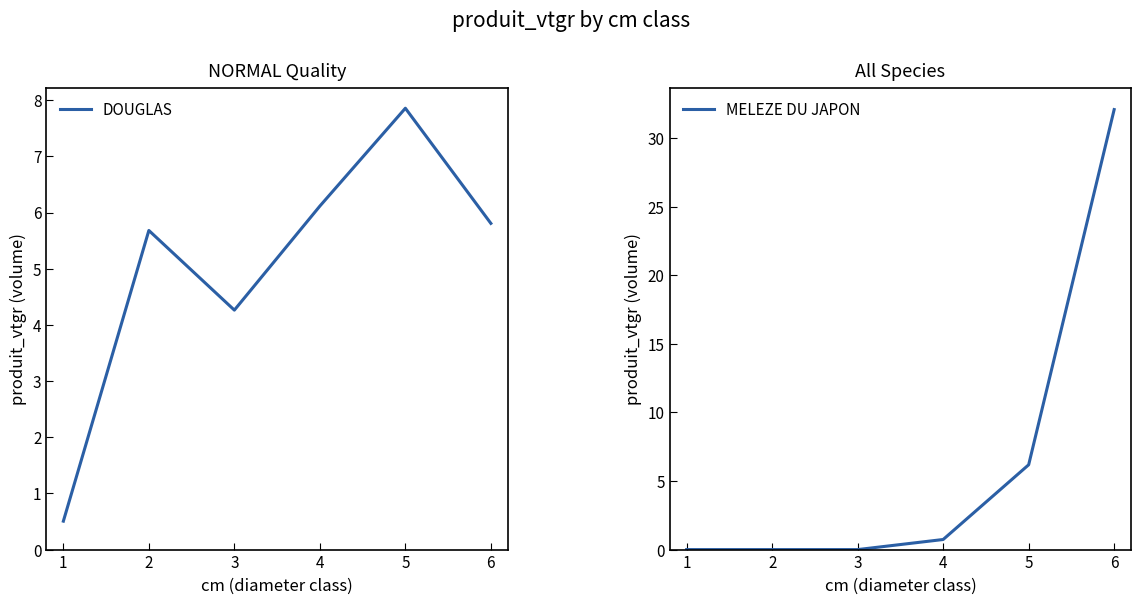

How many series are shown in this chart?

2